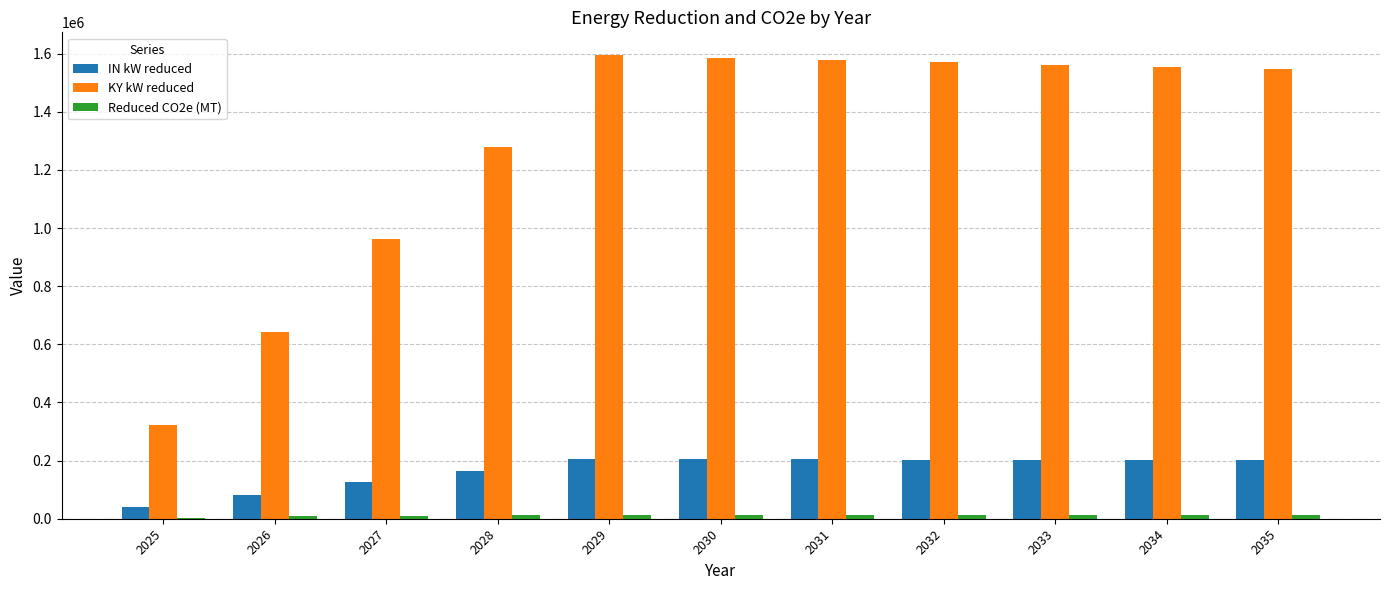

How many data points does each series have?

11